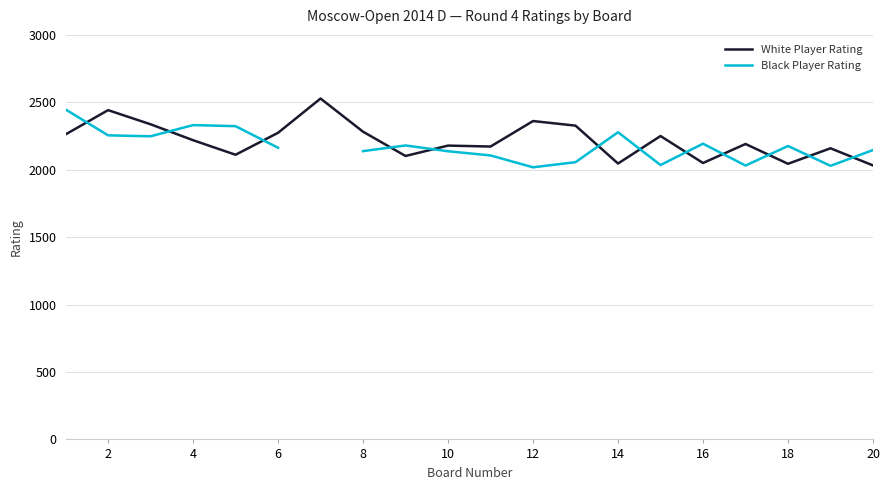

At which category does White Player Rating reach its first local peak?

2